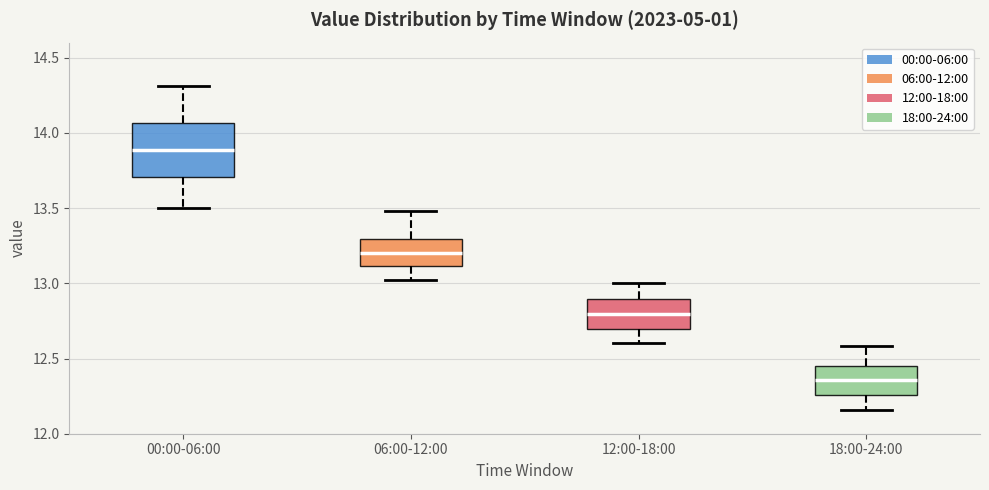

Reading left to right, transcribe this box plot: for each box, give where its median line is, the range the box spans, and where its two whiskers end, as read against the y-axis. The values are not printed on the chart, so give them approximately, as read against the axis.

00:00-06:00: median 13.90, box 13.70 to 14.05, whiskers 13.50 to 14.30
06:00-12:00: median 13.20, box 13.10 to 13.30, whiskers 13.00 to 13.50
12:00-18:00: median 12.80, box 12.70 to 12.90, whiskers 12.60 to 13.00
18:00-24:00: median 12.35, box 12.25 to 12.45, whiskers 12.15 to 12.60